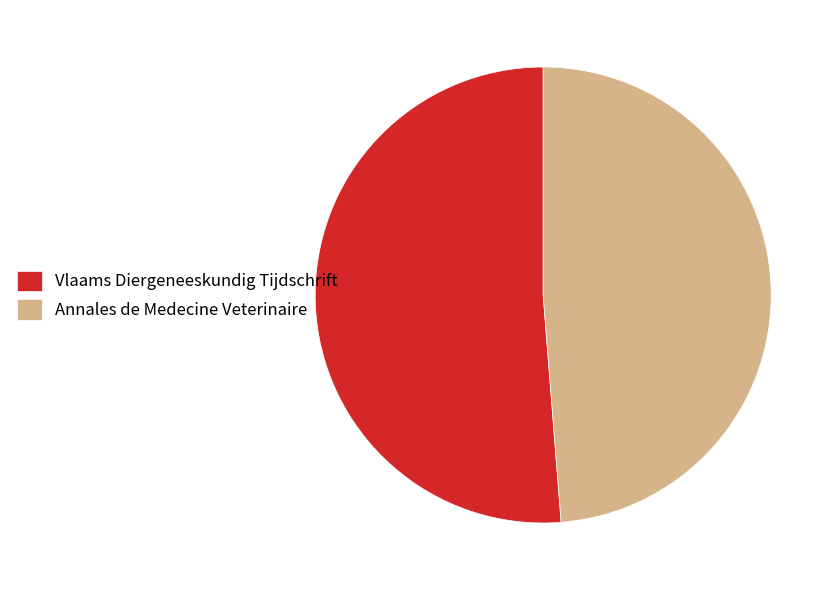

Is there any slice that represents more than half of the pie?

Yes